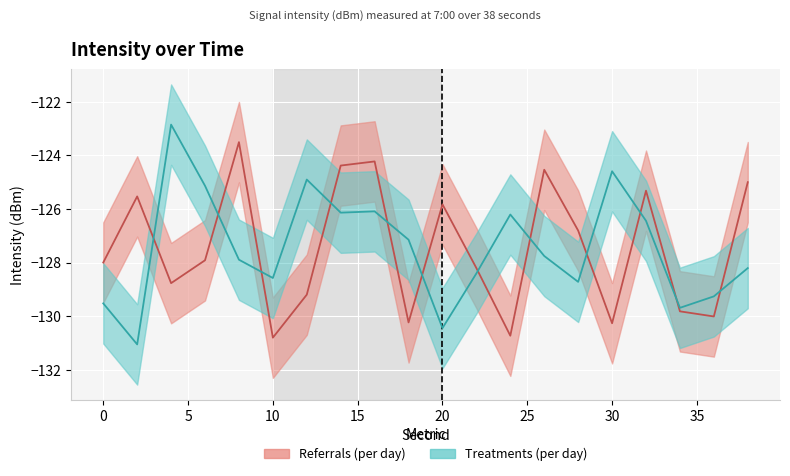

True or false: Treatments (per day) has more than 1 points higher than both neighbors.

True